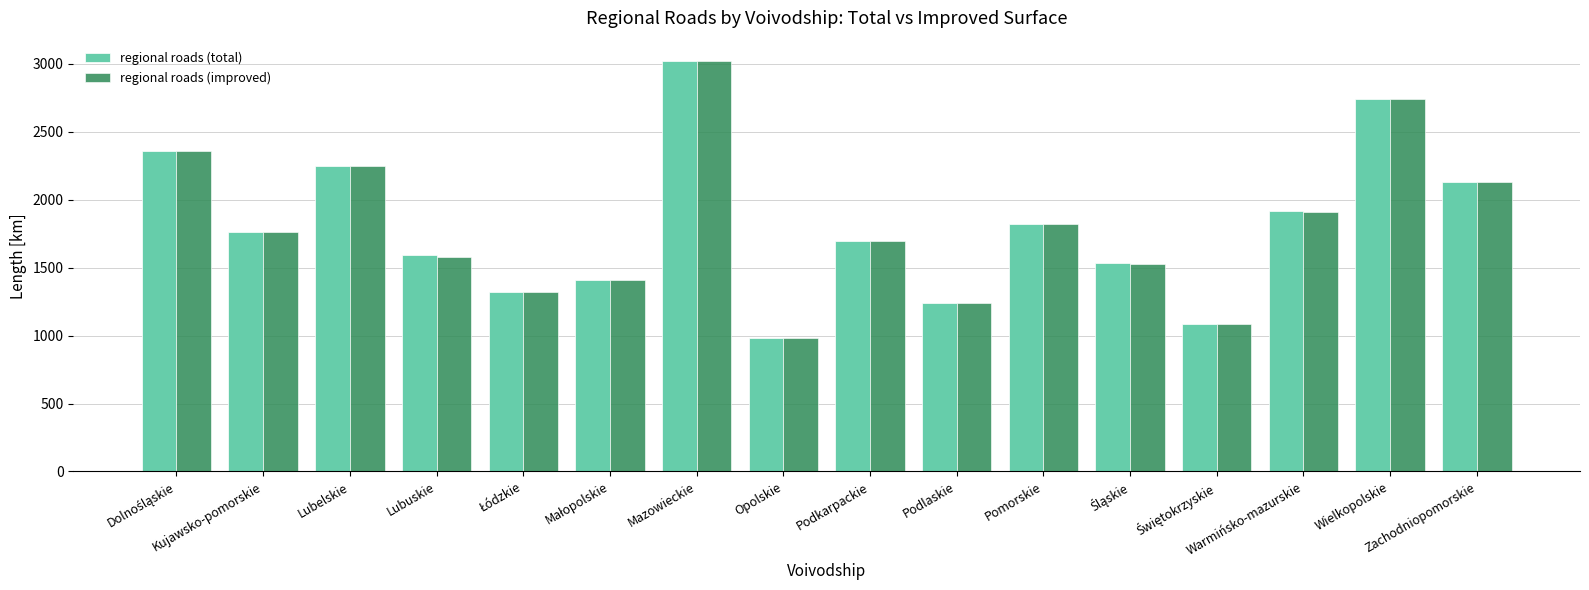

What is the difference between the maximum and minimum values in the regional roads (total) series?

2034